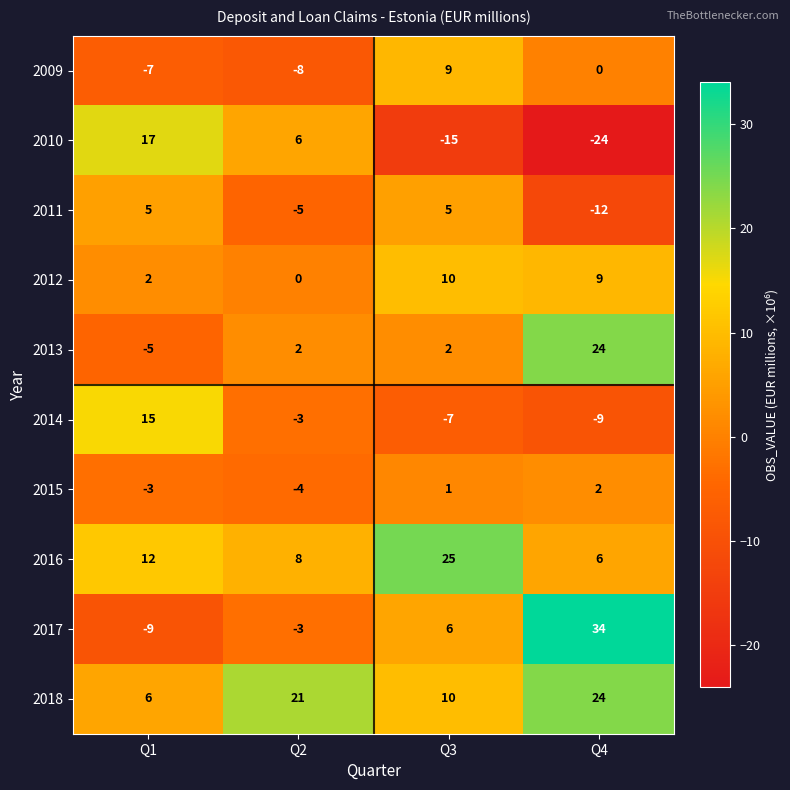

The 2013 series shows -3 at Q1. True or false?

False